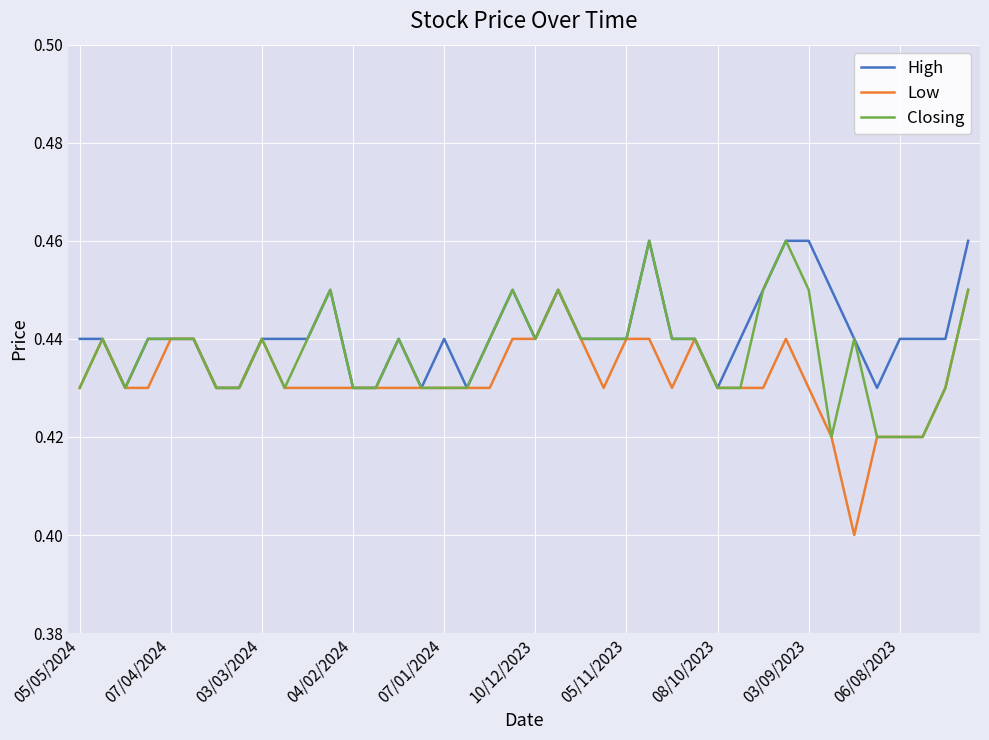

At which category is the sum across all series the highest?

25